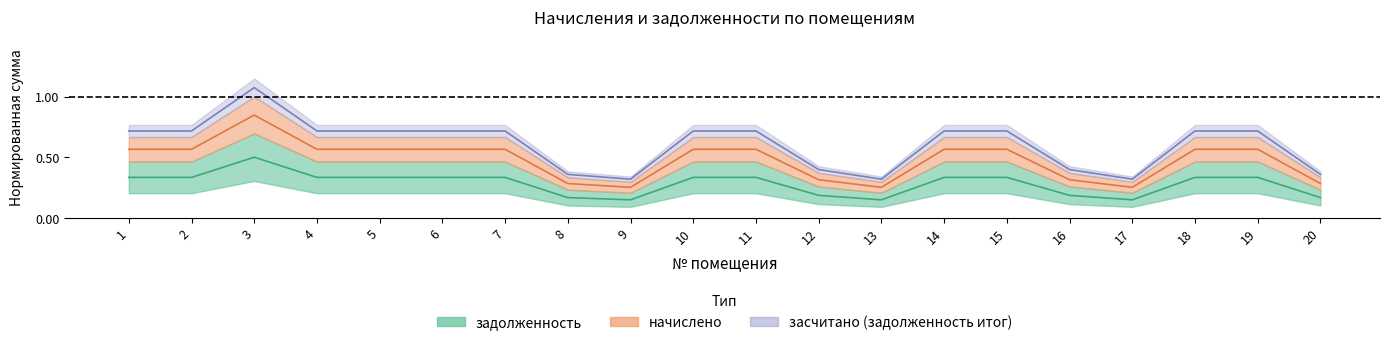

What is the sum of the засчитано (задолженность итог) values at 4 and 15?

1.4